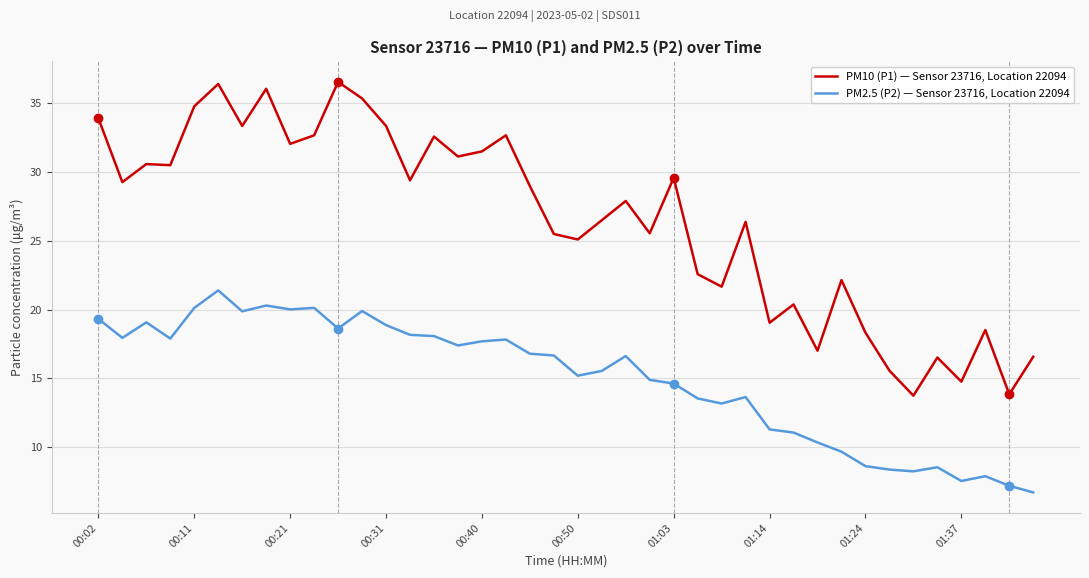

Which series has the largest range (max minus min)?

PM10 (P1) — Sensor 23716, Location 22094